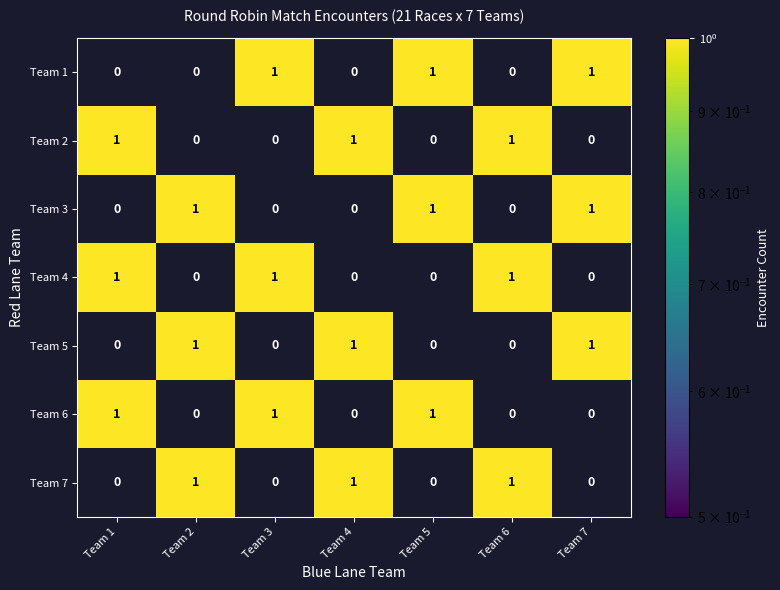

At how many categories does at least one series exceed 0?

7